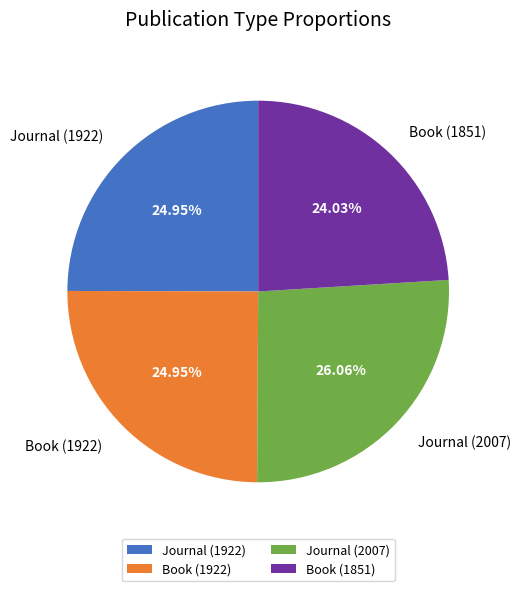

Does Journal (2007) represent more than half of the total?

No